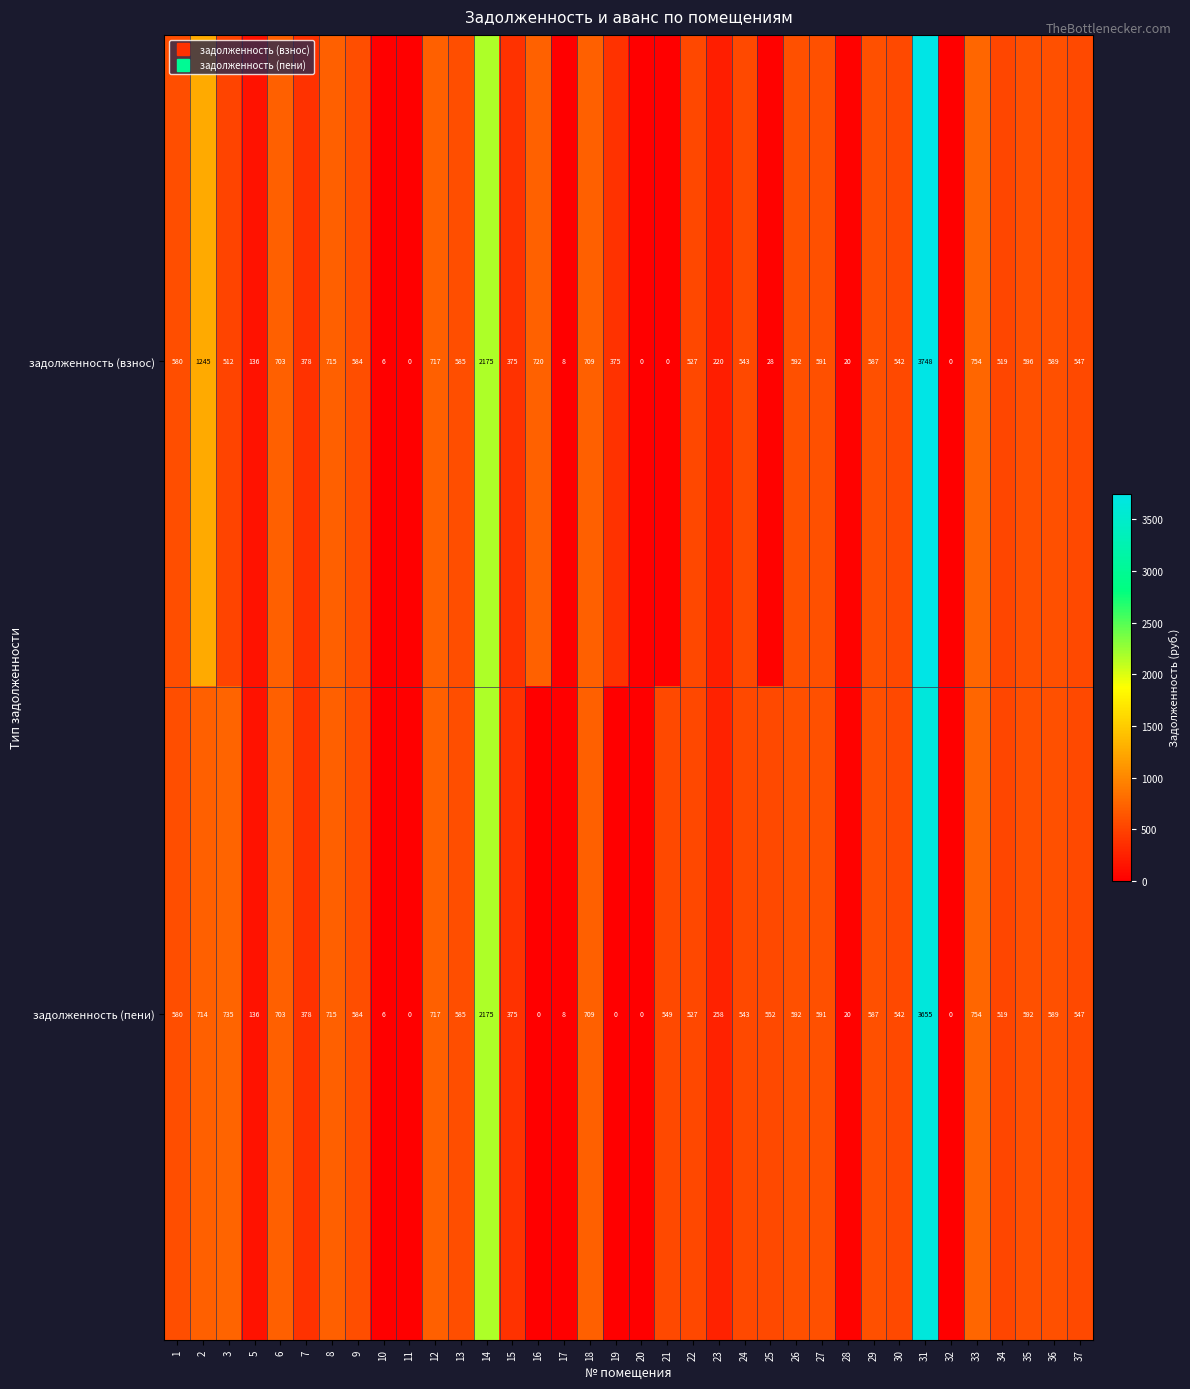

Where is задолженность (пени) nearest to the value 1827?

14